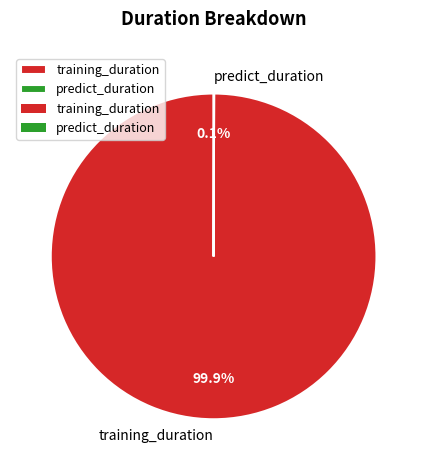

Does training_duration represent more than half of the total?

Yes